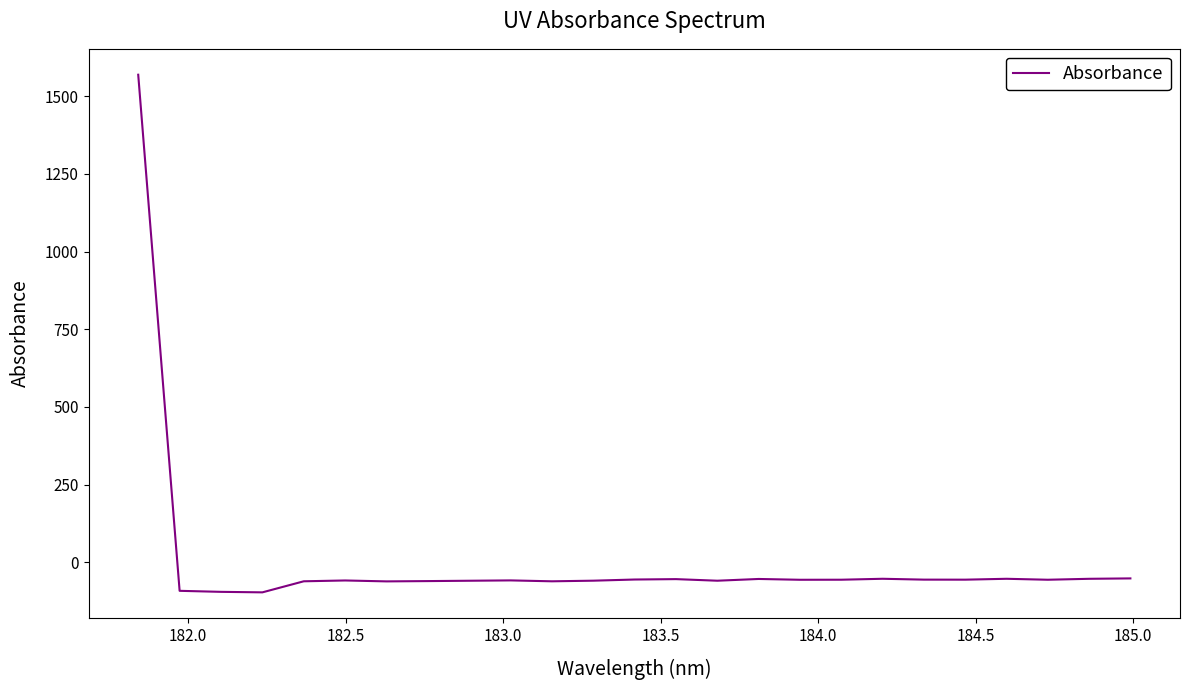

What is the minimum value shown in the chart?

-96.7